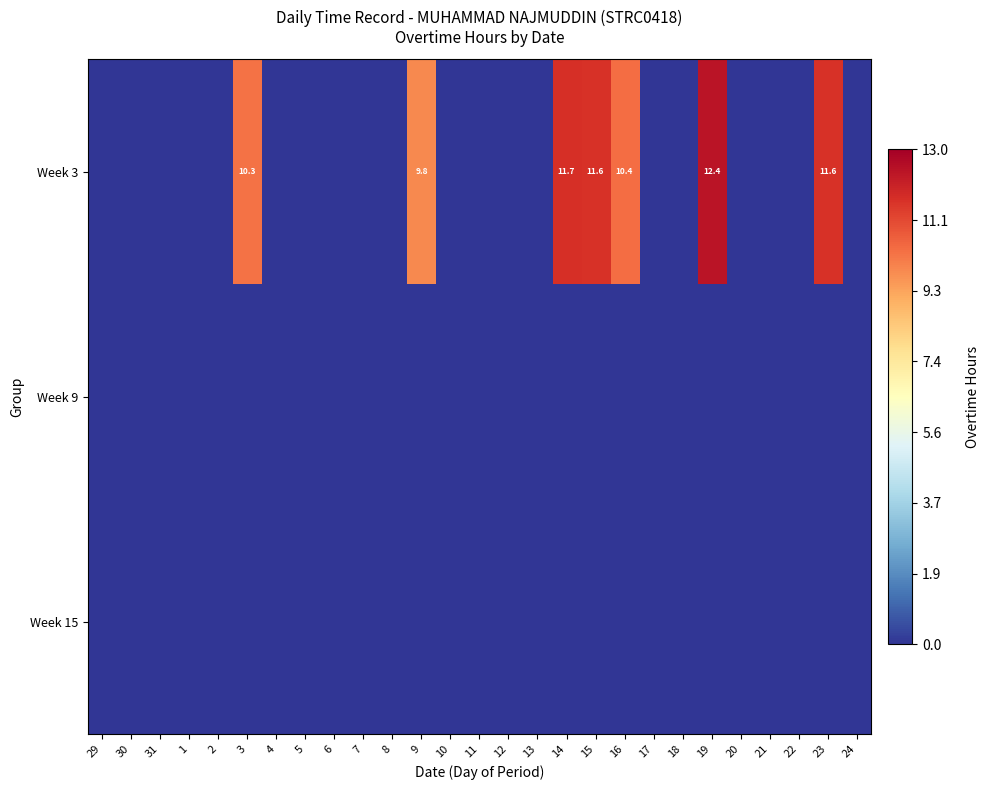

Between 12 and 22, which is larger?

12